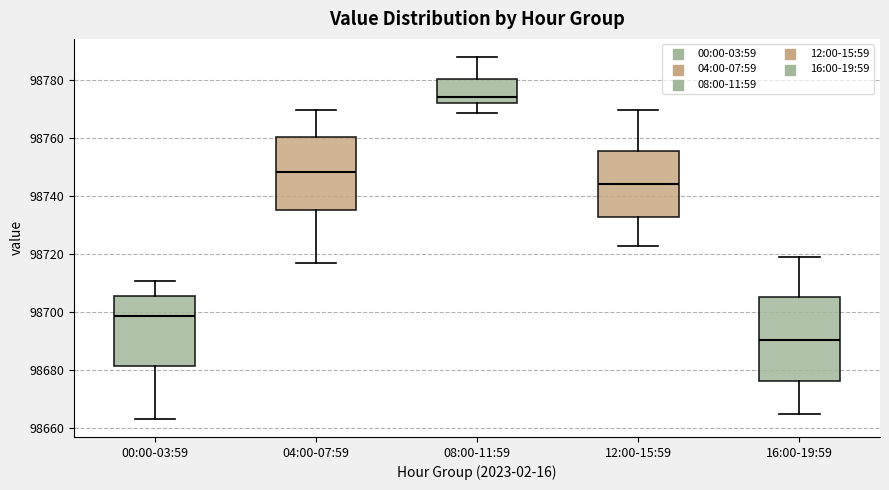

Which box is the tallest, from its lower edge to its upper edge?

16:00-19:59